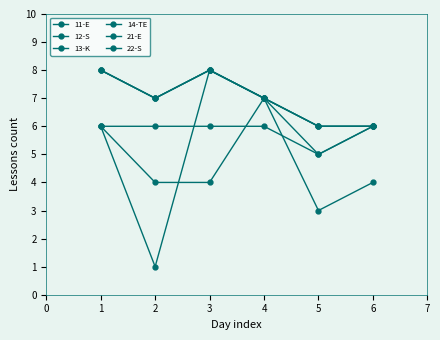

How many series are shown in this chart?

6